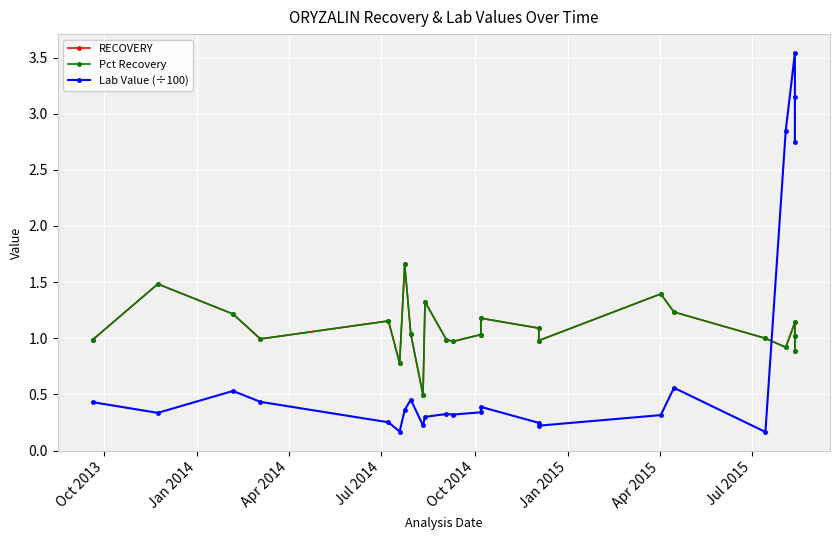

In Lab Value (÷100), how many points are higher than both neighbors (excluding endpoints)?

6